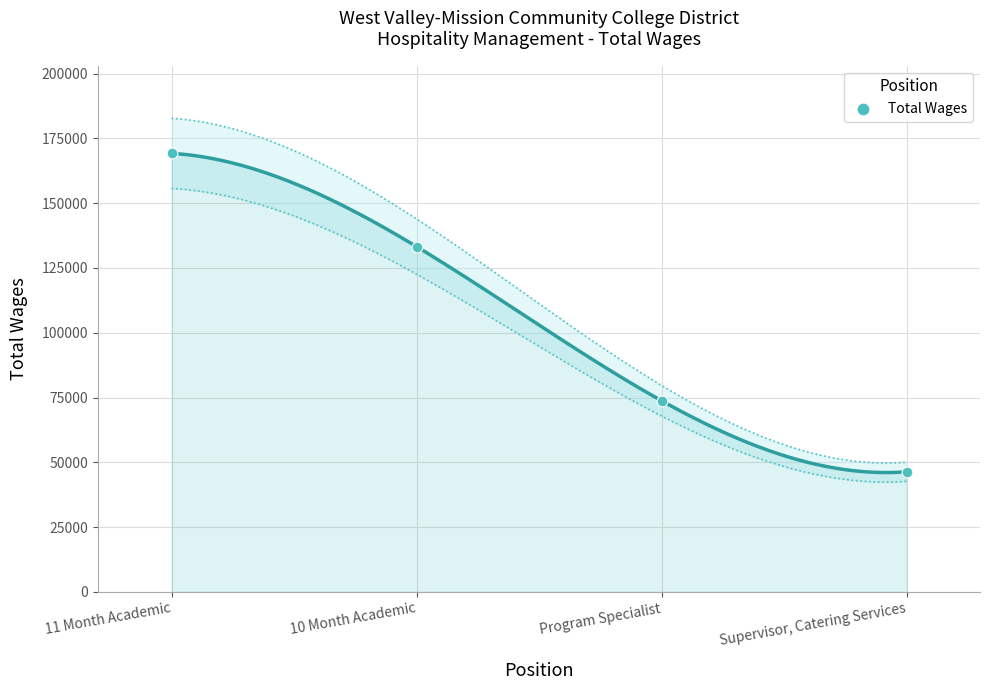

What Y value in the scatter plot is closest to 107792?

133253